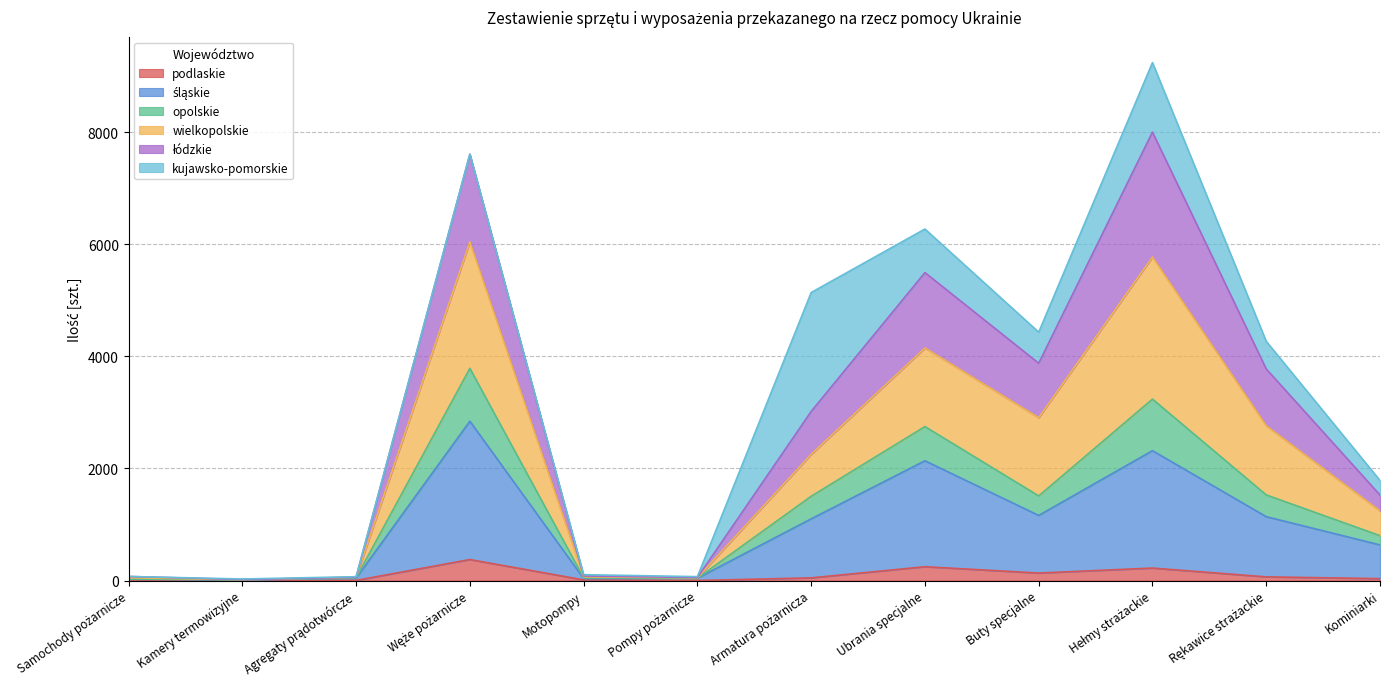

True or false: łódzkie has a value of 7402 at Armatura pożarnicza.

False